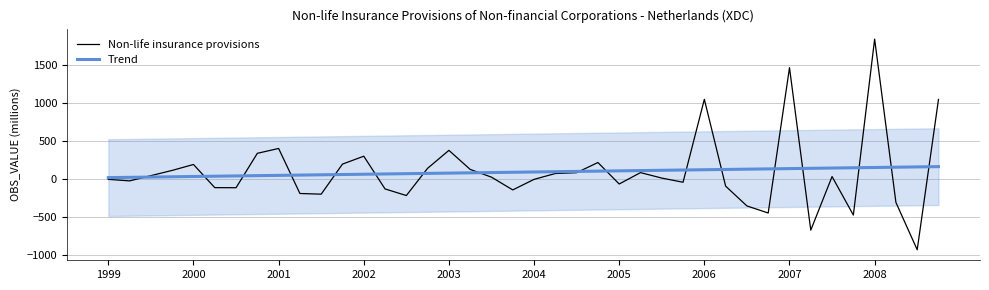

Rank the series by their average value, from lowest to highest.

Trend, Non-life insurance provisions